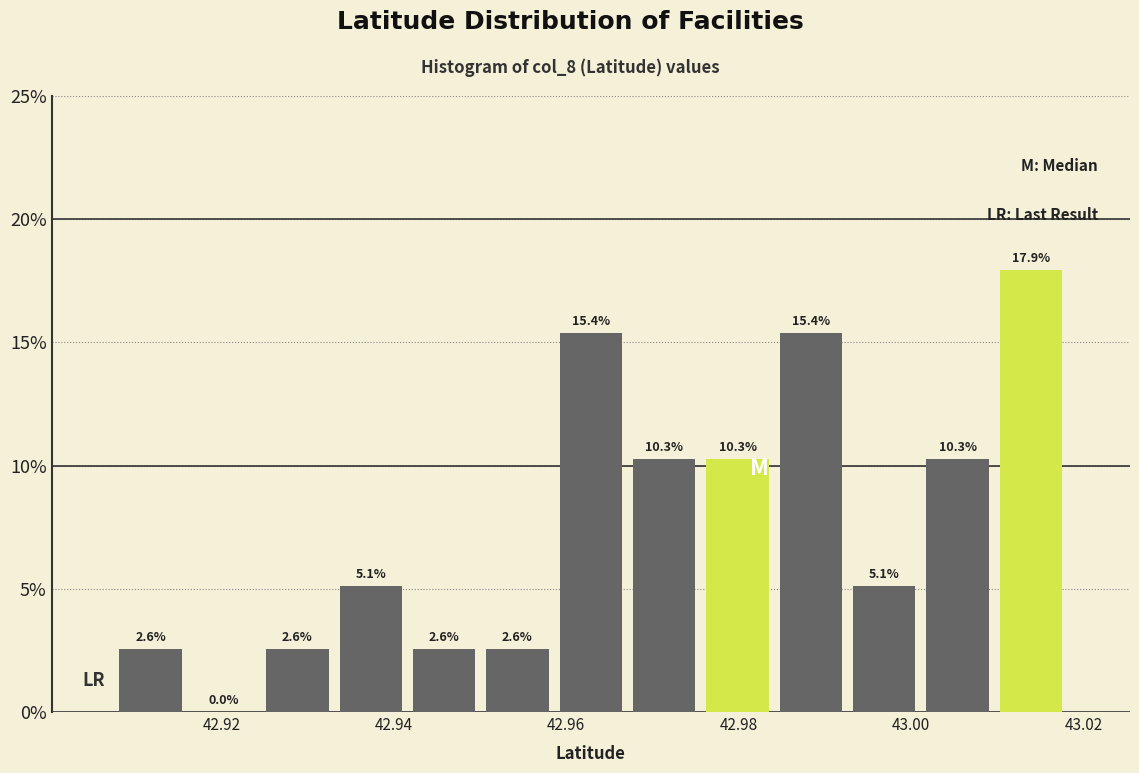

Which range on the x-axis has the tallest bar?

43.010 to 43.018